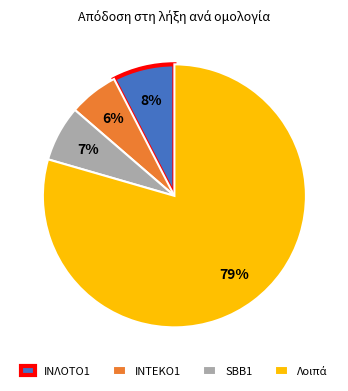

Is there a majority slice in this chart?

Yes